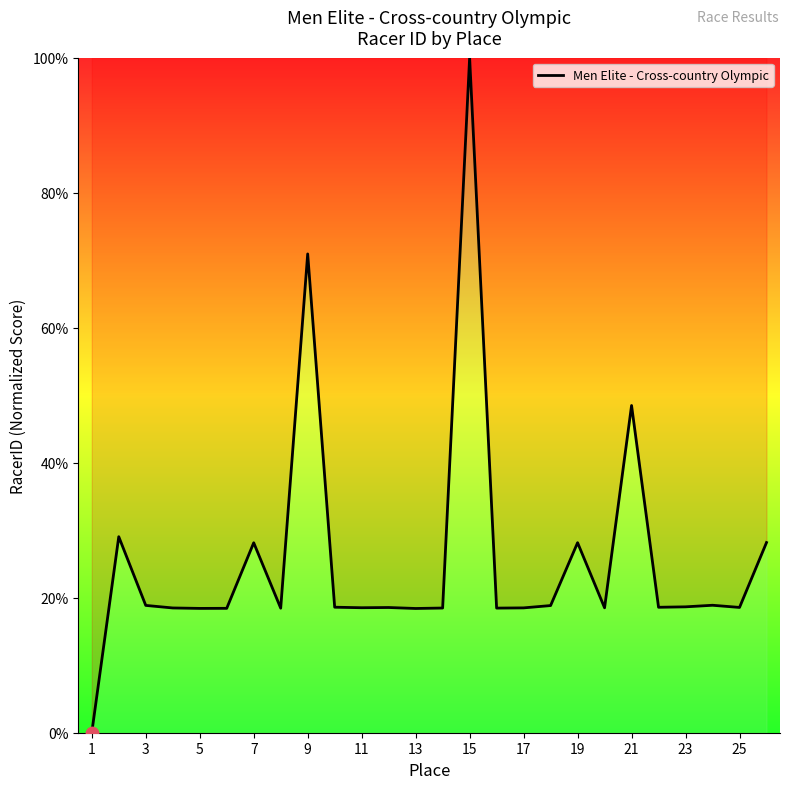

What is the maximum value shown in the chart?

100.0